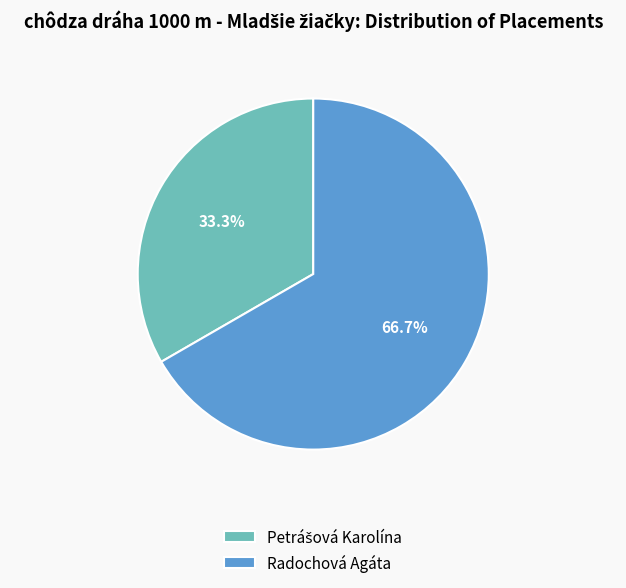

Is there a majority slice in this chart?

Yes